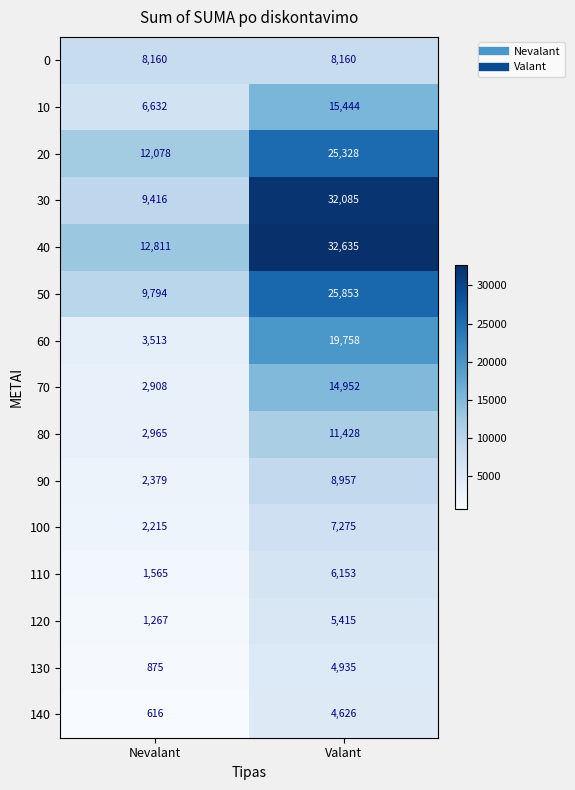

What is the spread (max minus min) of values at Nevalant?

12195